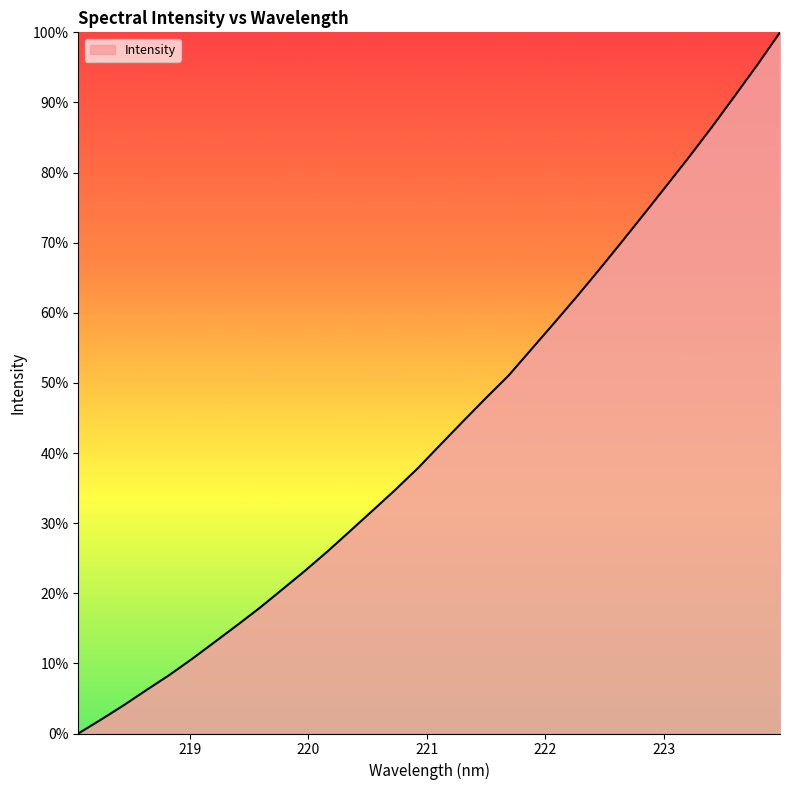

True or false: there are more than 2 points higher than both neighbors.

False